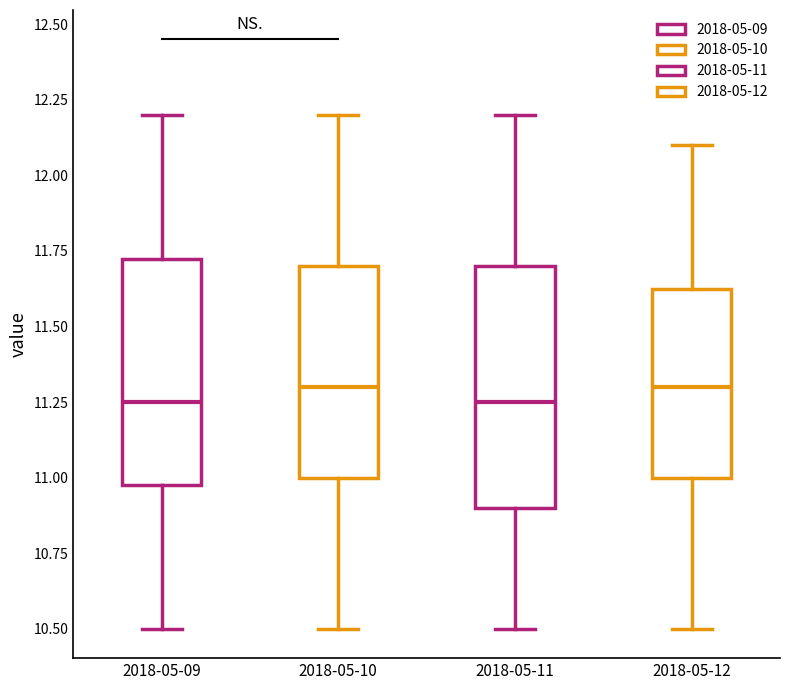

Where does the upper whisker of the box for 2018-05-10 end on the y-axis? The values are not printed on the chart, so give them approximately, as read against the axis.

12.20